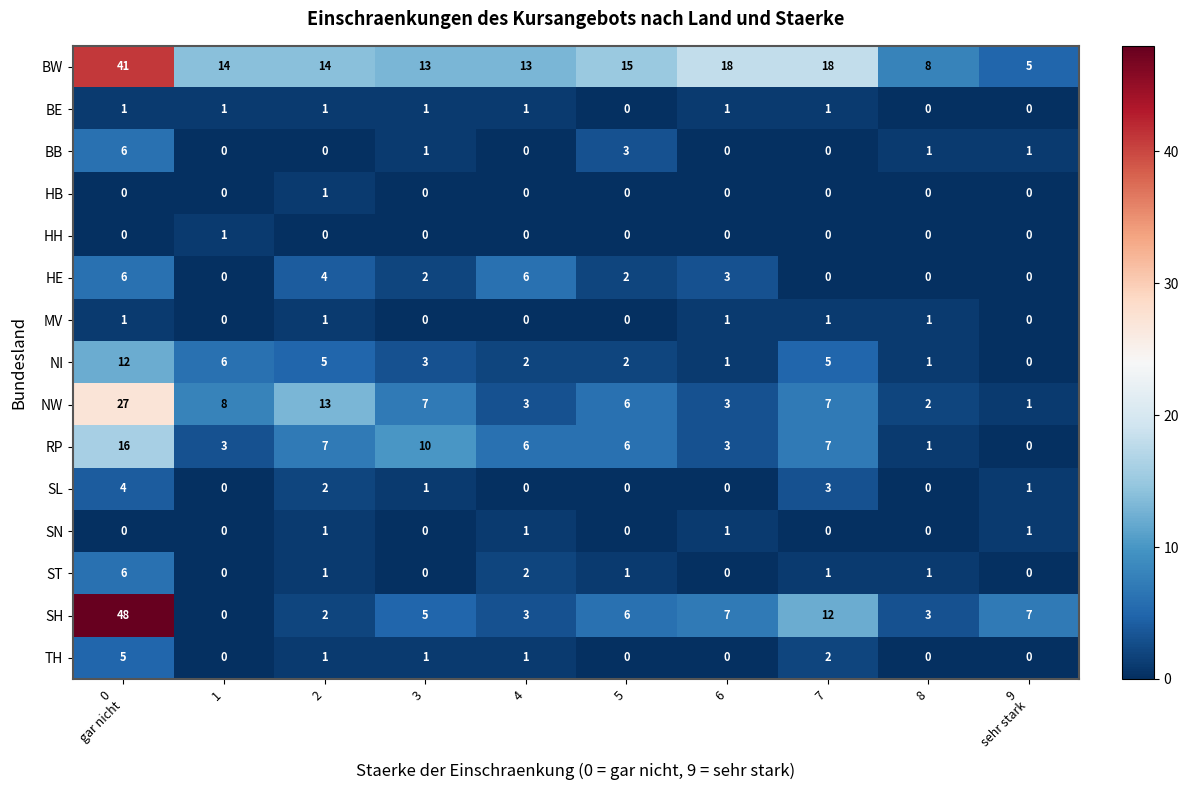

Count the HB values in the range 0 to 1.

10